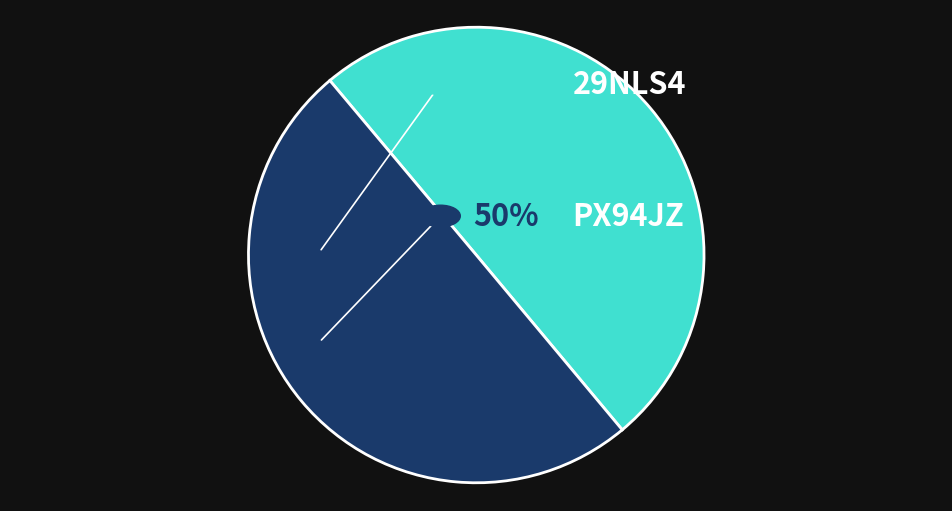

How many slices are in this pie chart?

2